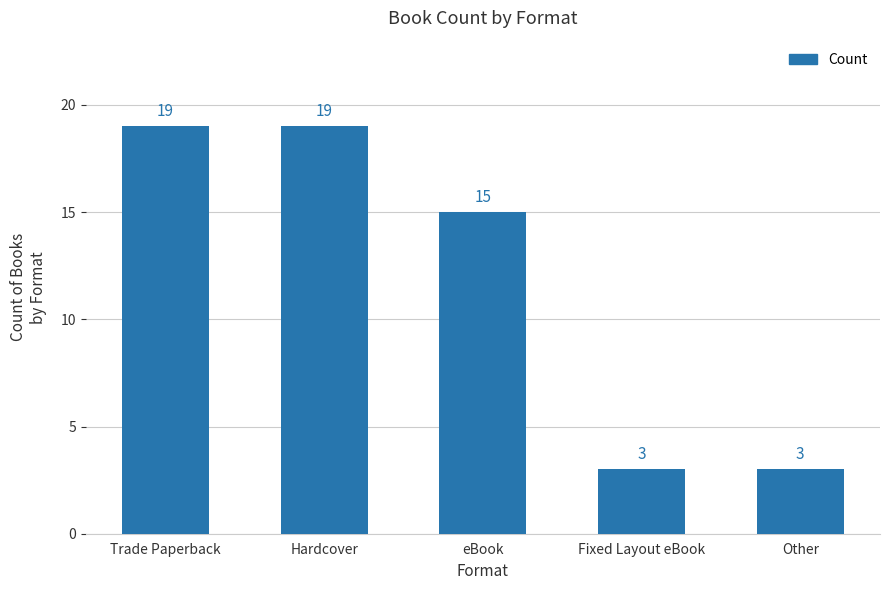

True or false: the data shows 28 at Hardcover.

False